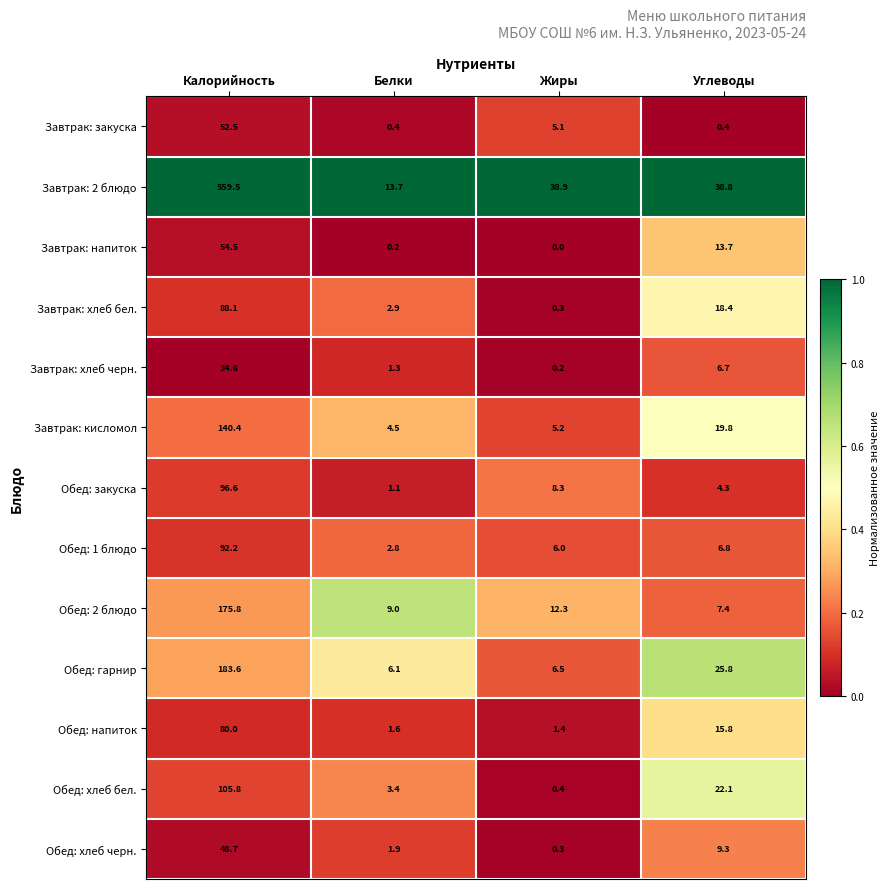

The Обед: гарнир series shows 1.8 at Белки. True or false?

False